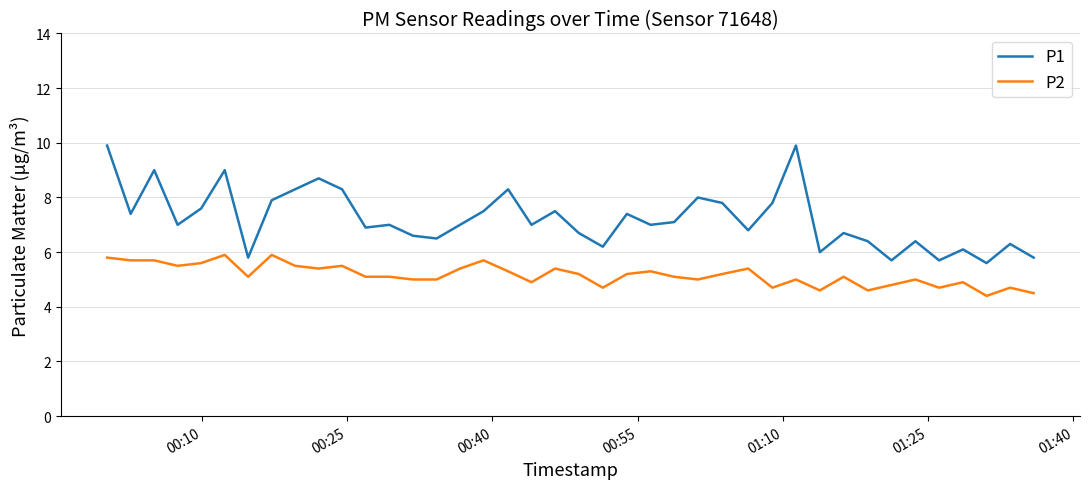

What is the sum of all P2 values?

206.6